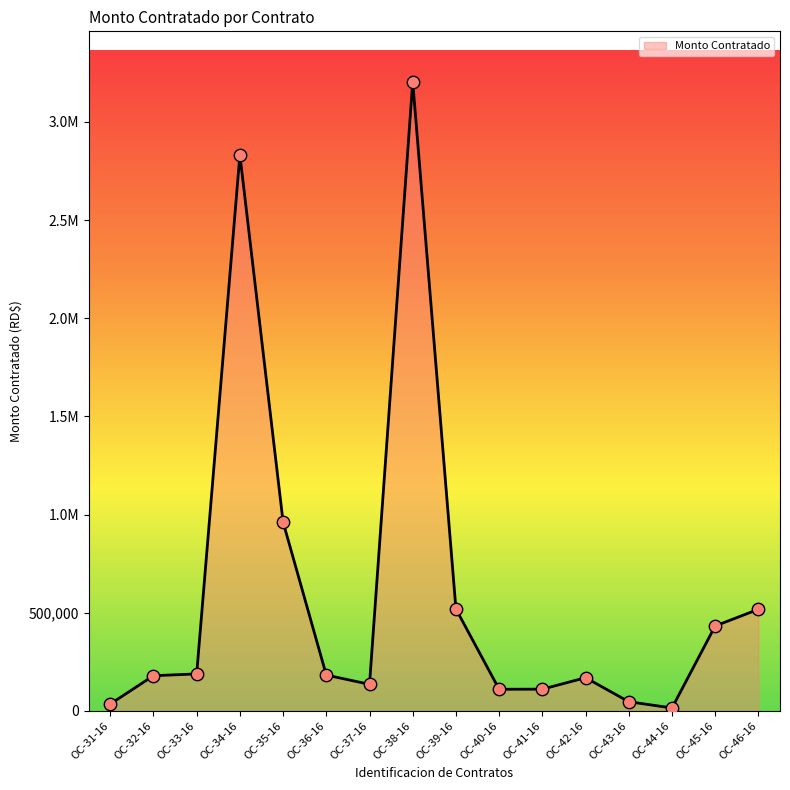

Between OC-43-16 and OC-32-16, which is larger?

OC-32-16